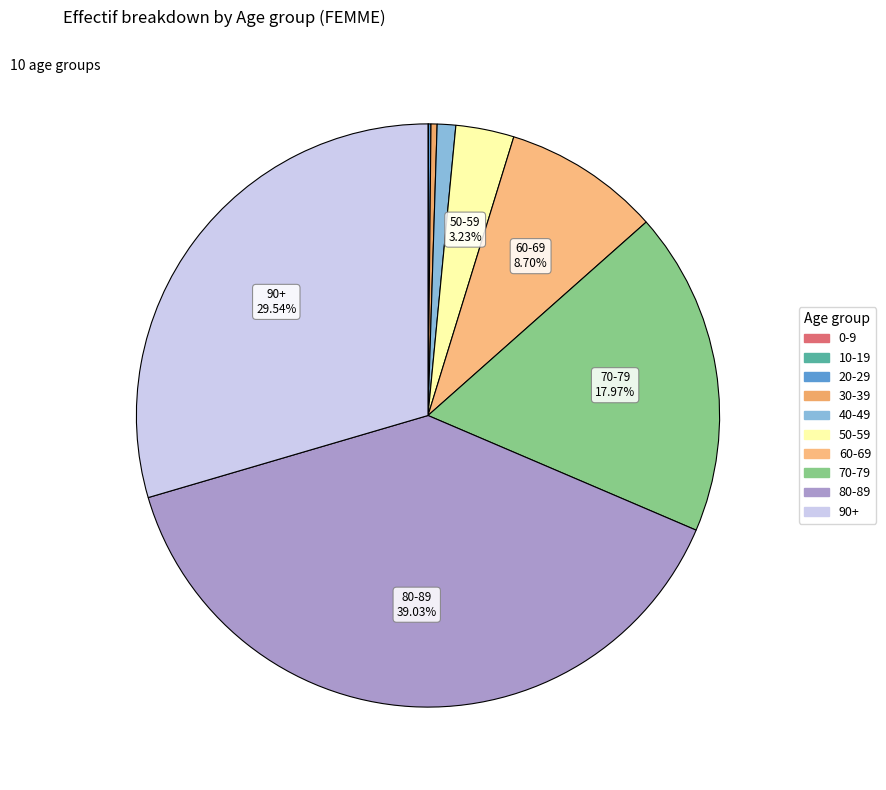

What percentage do 60-69 and 40-49 together represent?

9.7%